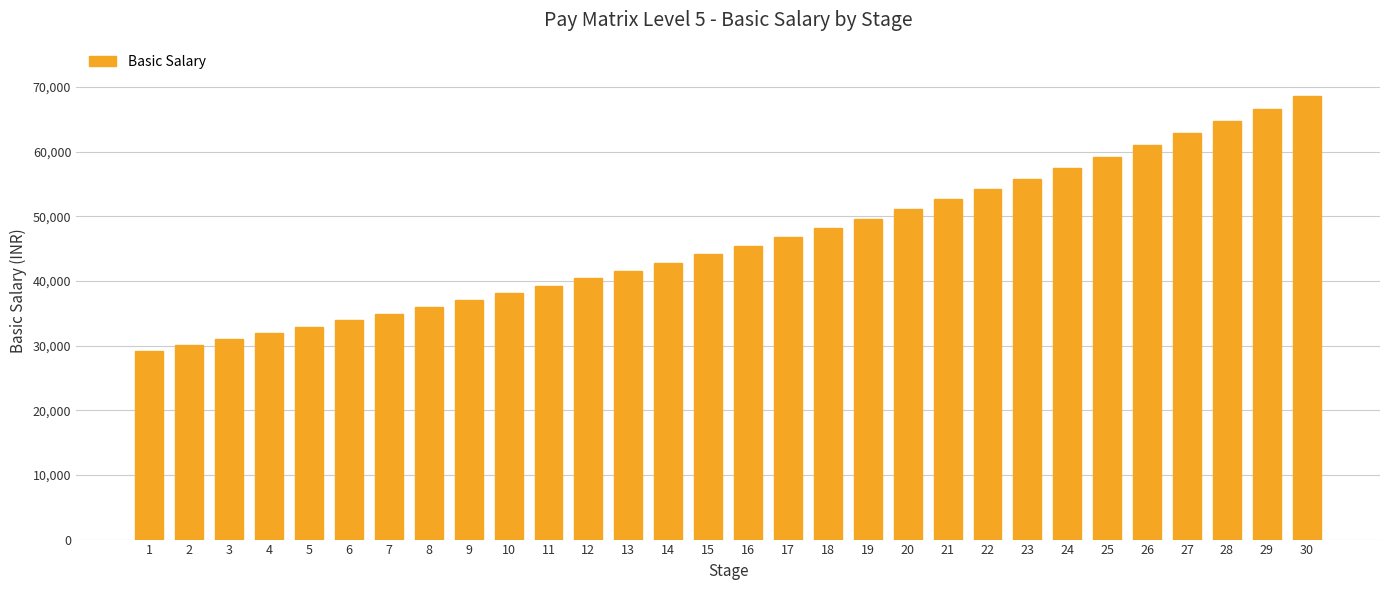

Does the chart contain stacked bars?

No